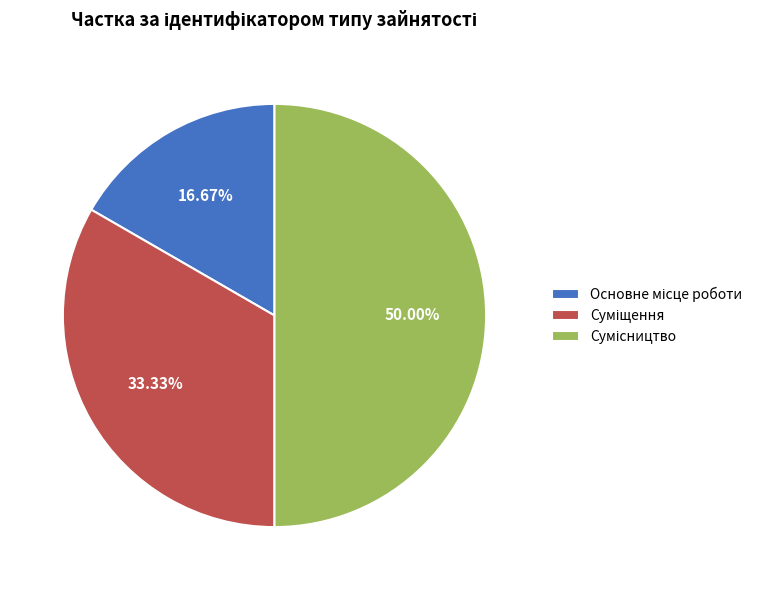

Count the number of slices in the pie.

3